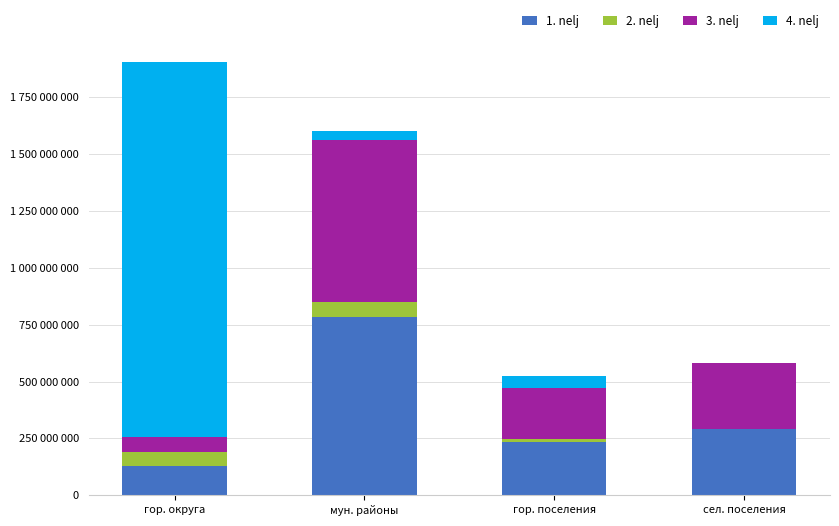

What are all the series names shown in the legend?

1. nelj, 2. nelj, 3. nelj, 4. nelj